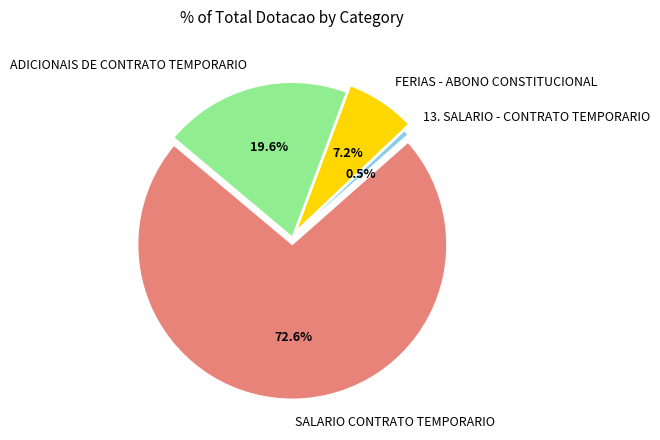

Which category has the smallest portion of the pie?

13. SALARIO - CONTRATO TEMPORARIO